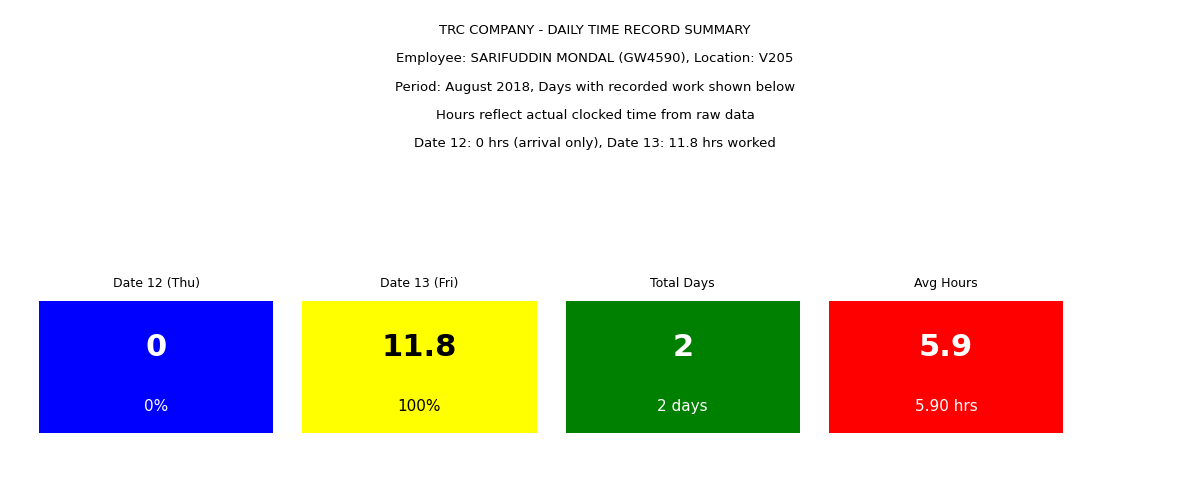

Count the number of values greater than 11.

1